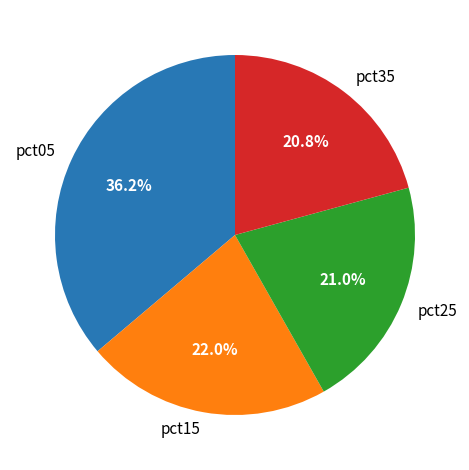

How many slices are in this pie chart?

4